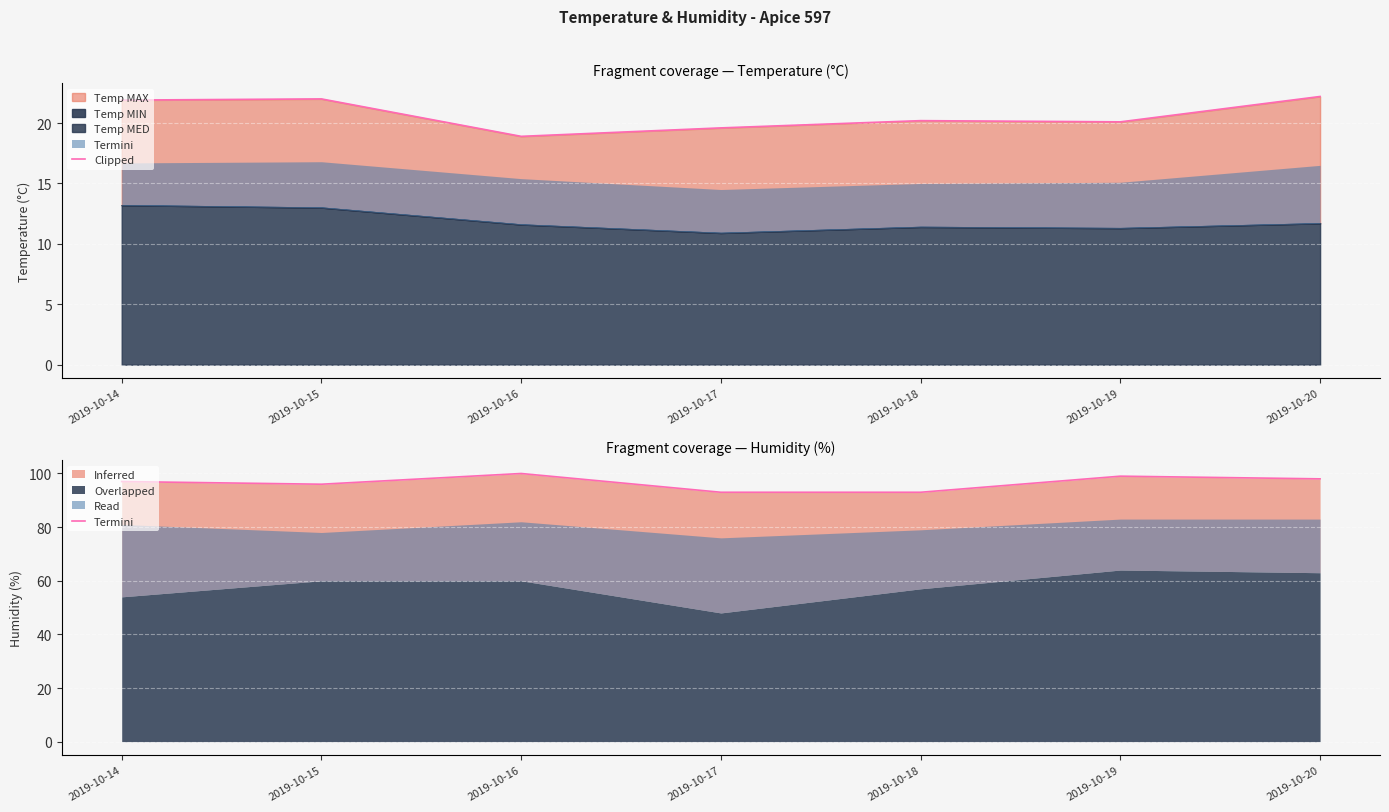

What is the average value of the Humidity MAX line series?

96.6